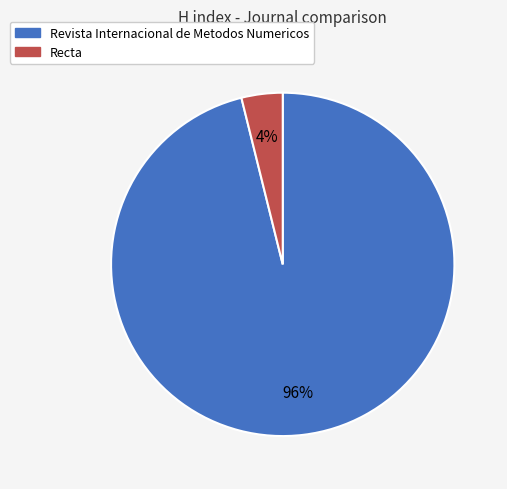

True or false: Recta accounts for 4% of the total.

True